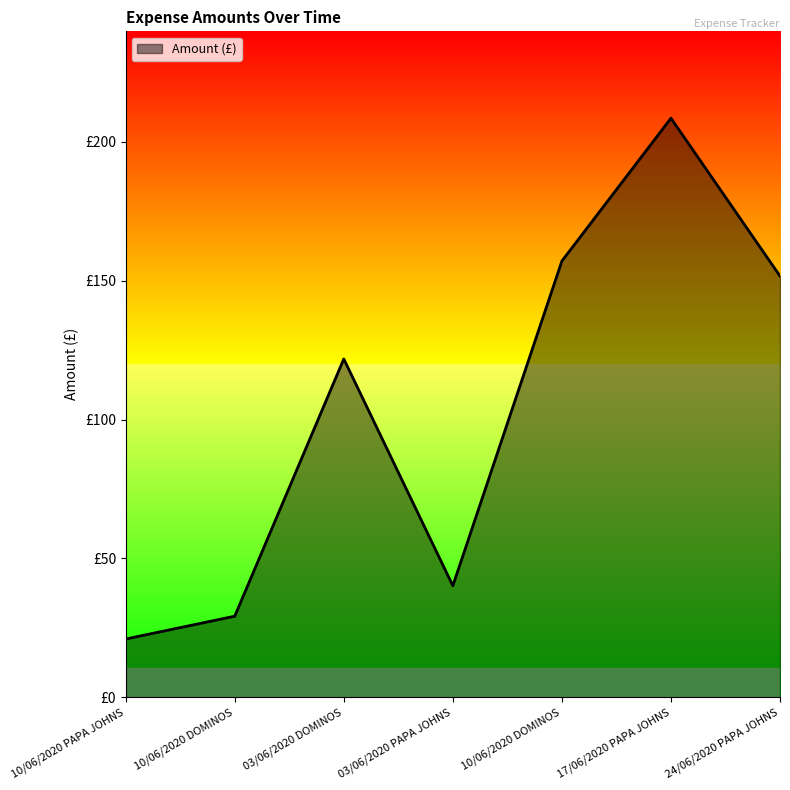

Is this an area chart (filled region under the line)?

Yes